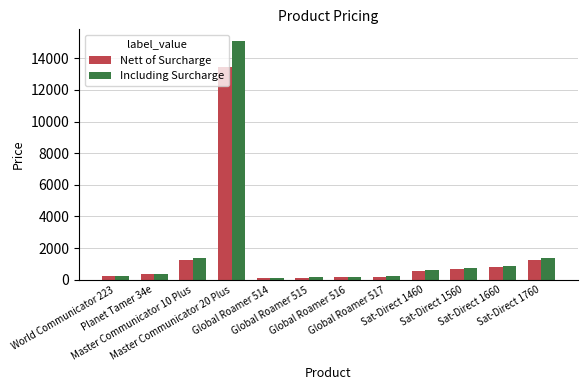

How many categories are shown in the chart?

12